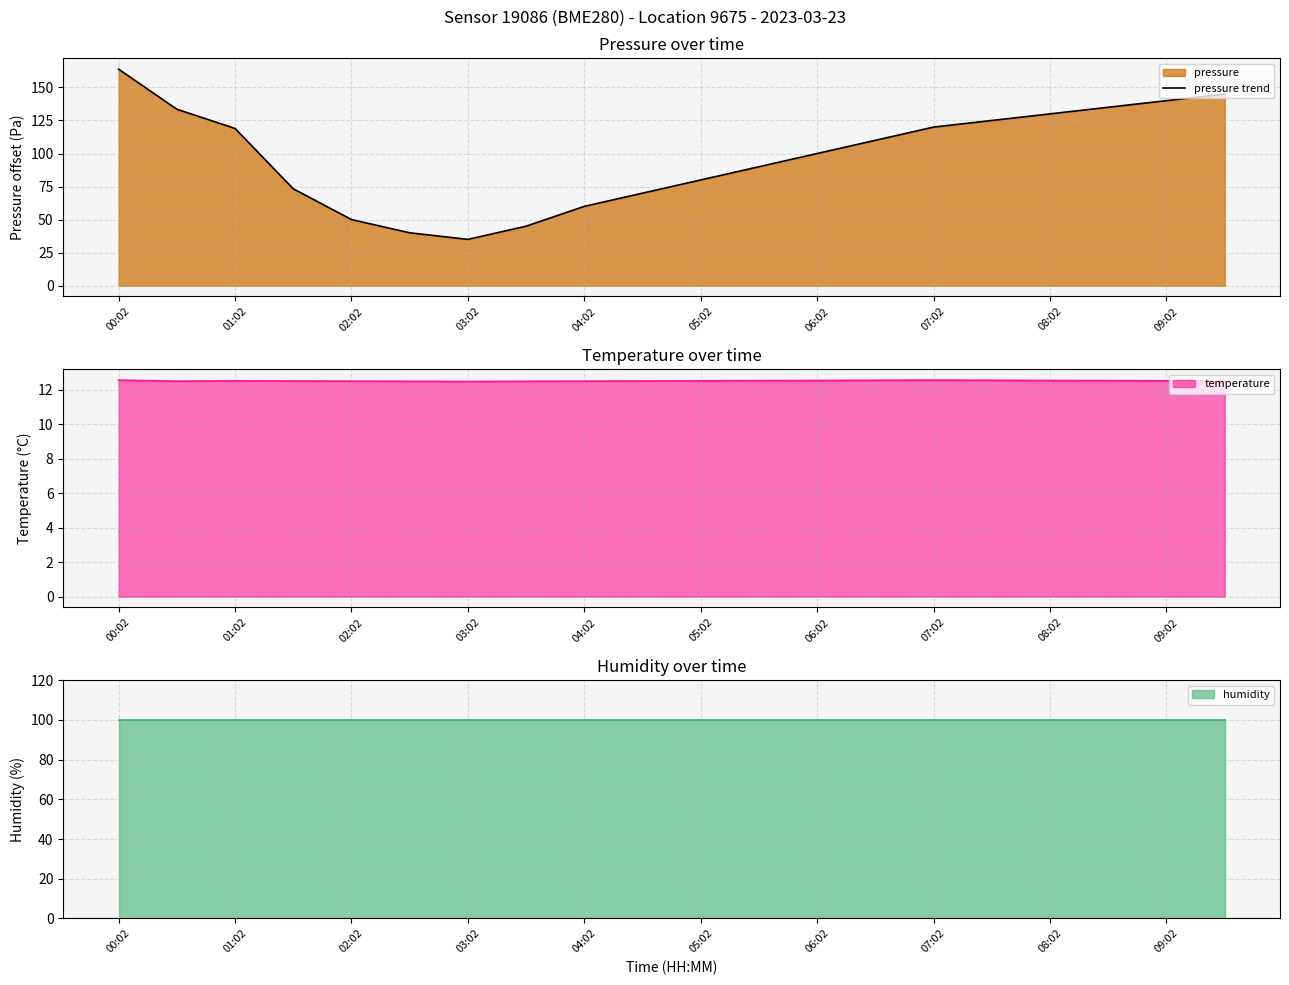

At which label does pressure trend reach its peak?

00:02